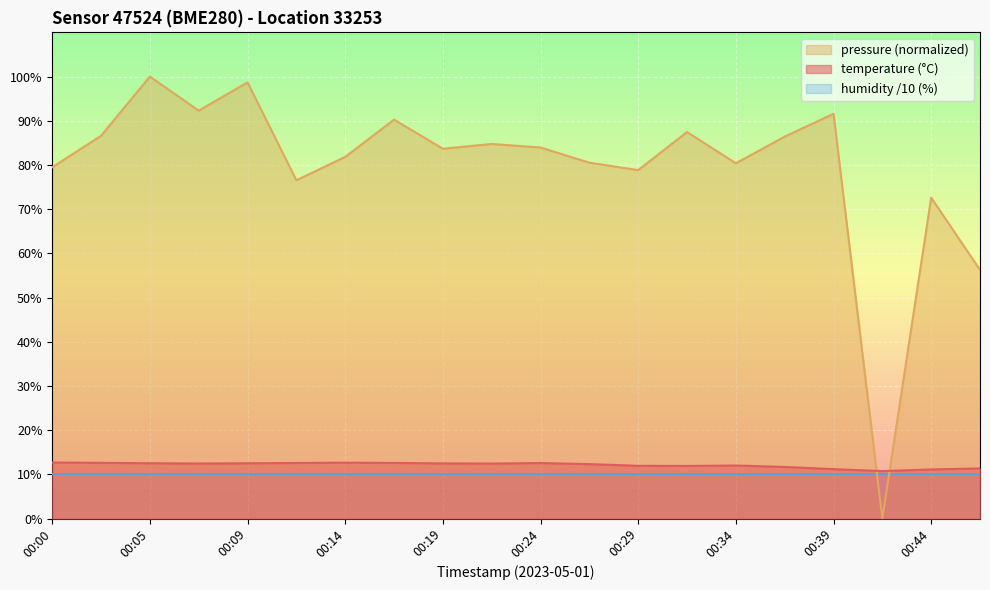

How many times do temperature and pressure_norm cross each other?

2